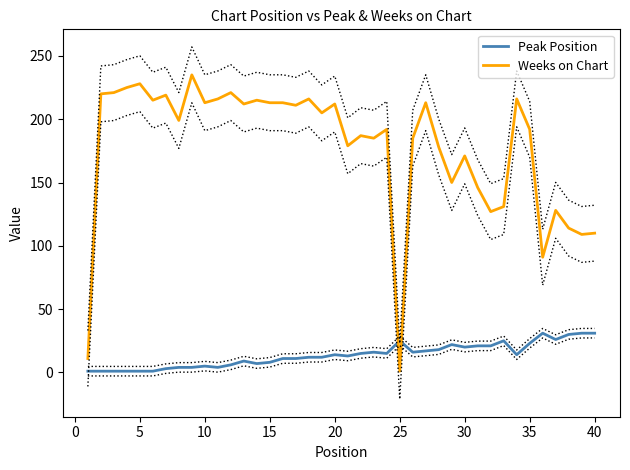

How many lines are shown in the chart?

2